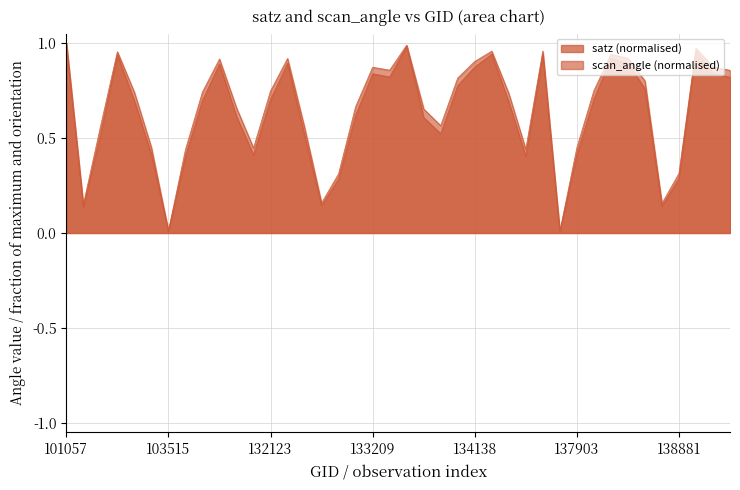

Is it true that scan_angle equals 0.4 at 103270?

False